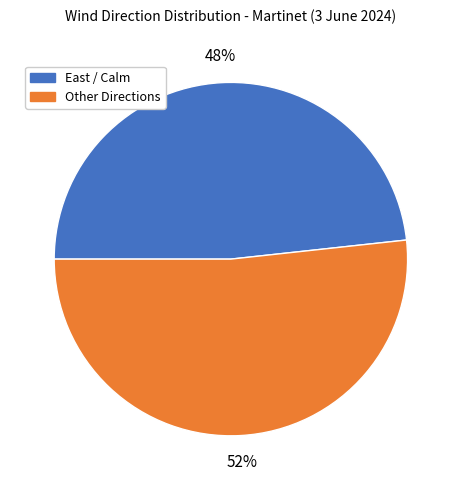

The Other Directions slice represents 40% of the pie. True or false?

False